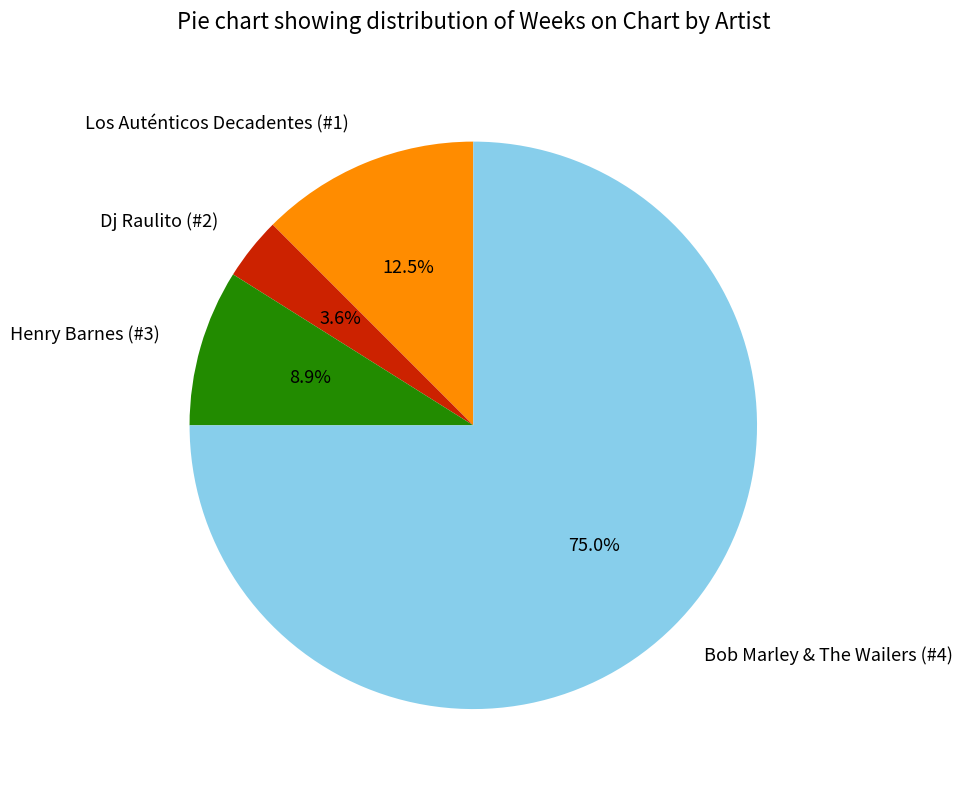

How much of the chart is everything except Dj Raulito (#2)?

96.4%